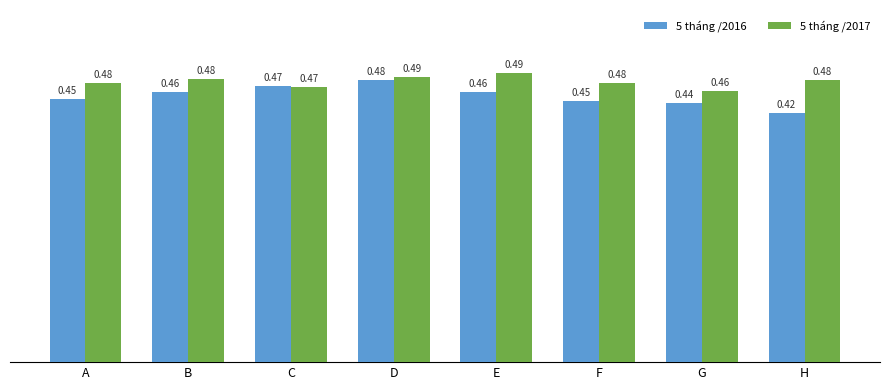

Which series changed the most between C and E?

5 tháng /2017